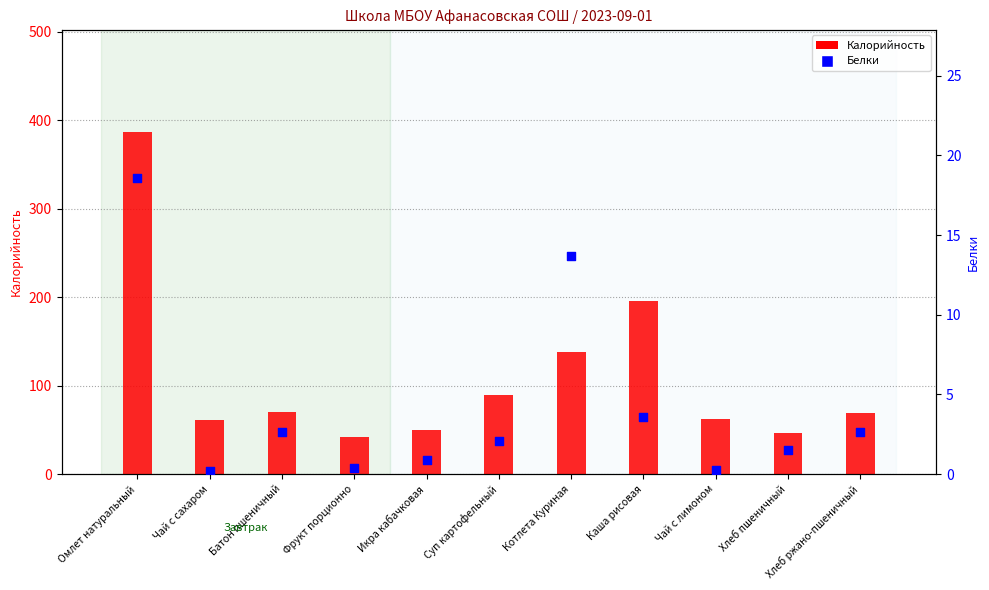

Which series reaches the minimum Y coordinate?

Белки